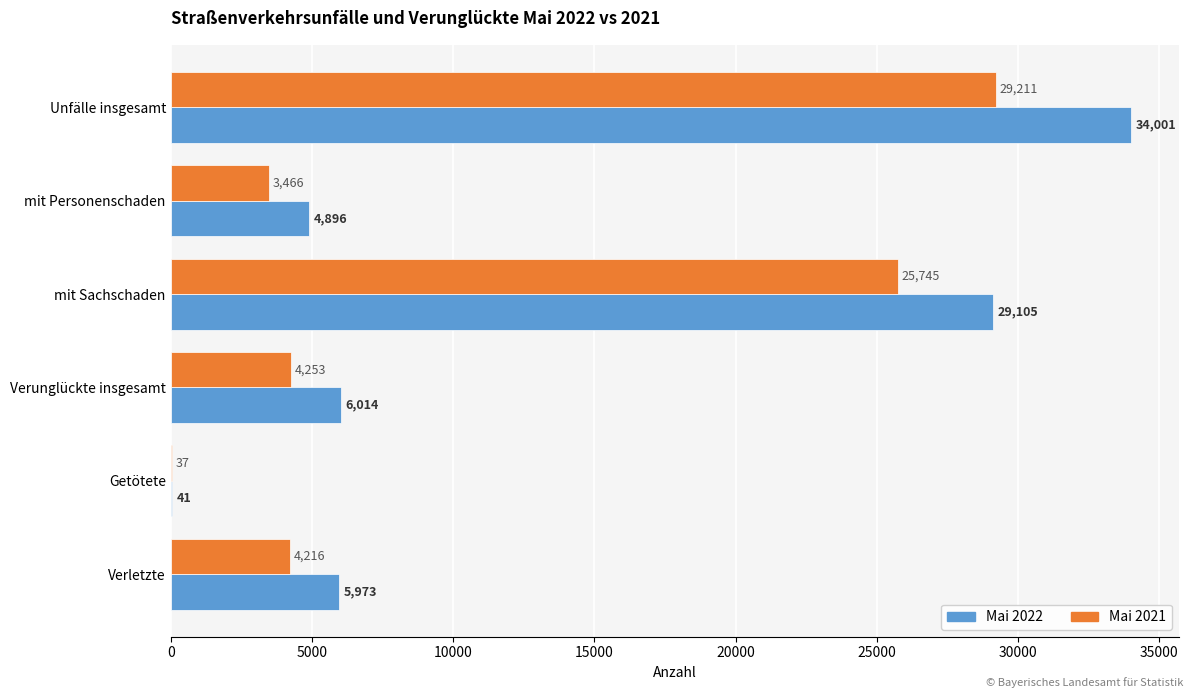

What is the sum of the Mai 2021 values at Verunglückte insgesamt and mit Sachschaden?

29998